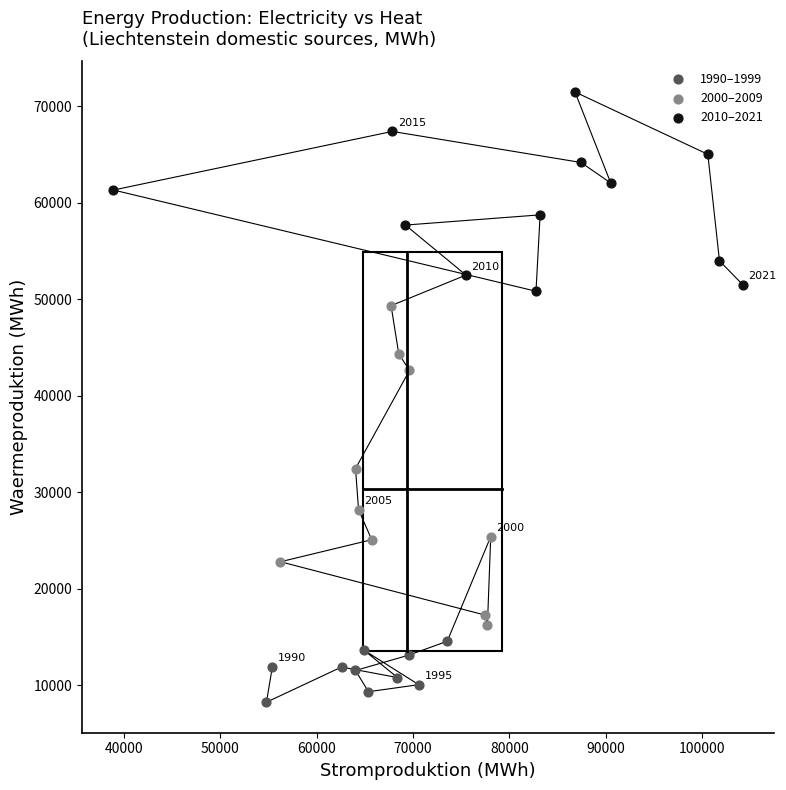

Which series has the largest Y range (max minus min)?

2000–2009